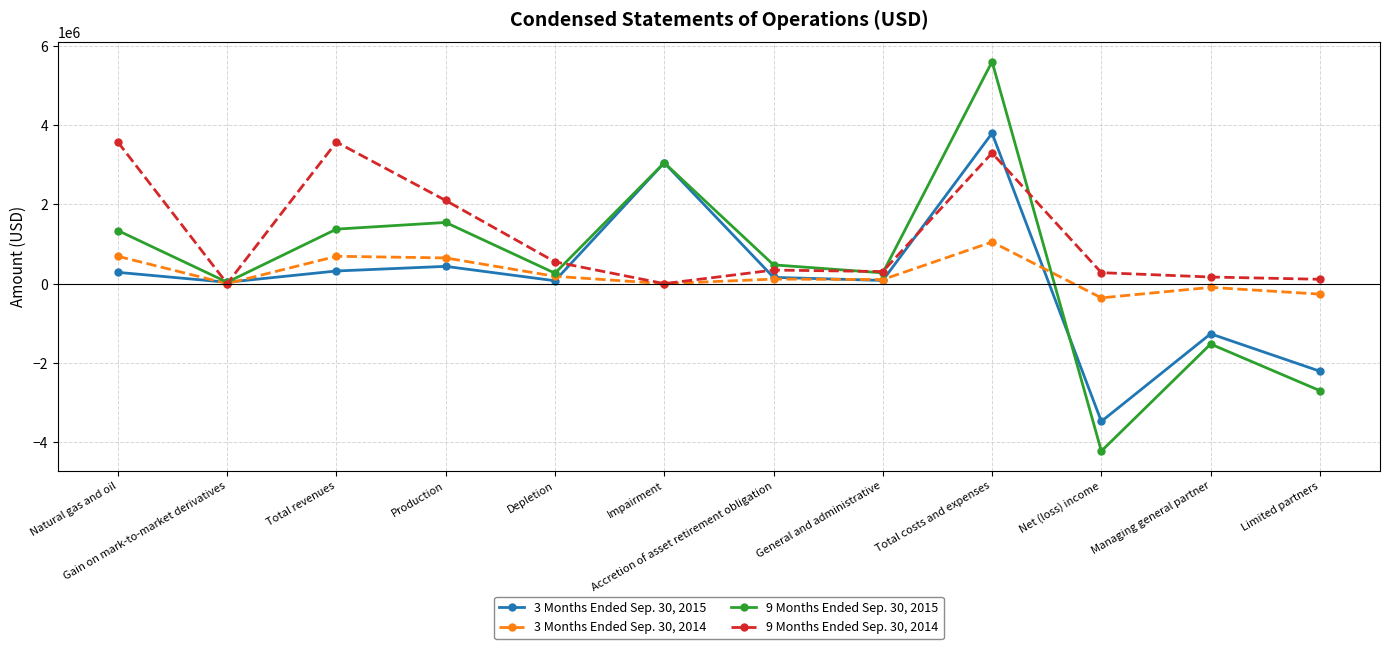

What is the difference between the maximum and minimum values in the 3 Months Ended Sep. 30, 2015 series?

7283400